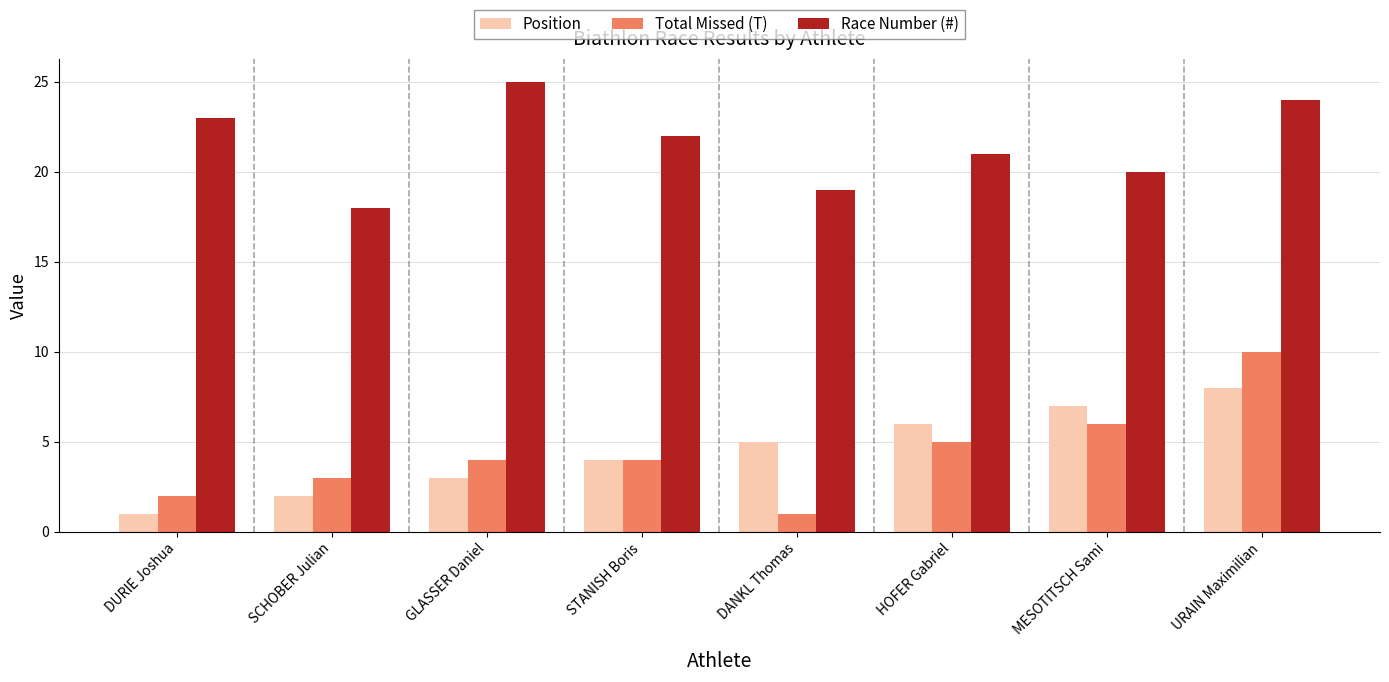

What is the total value across all series at SCHOBER Julian?

23